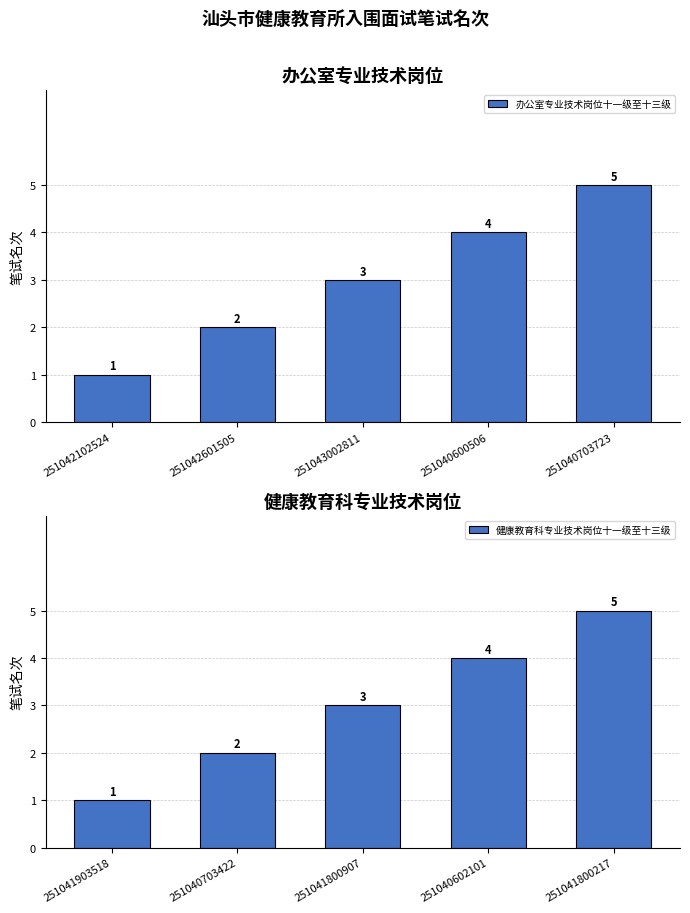

At how many categories does at least one series exceed 3?

2